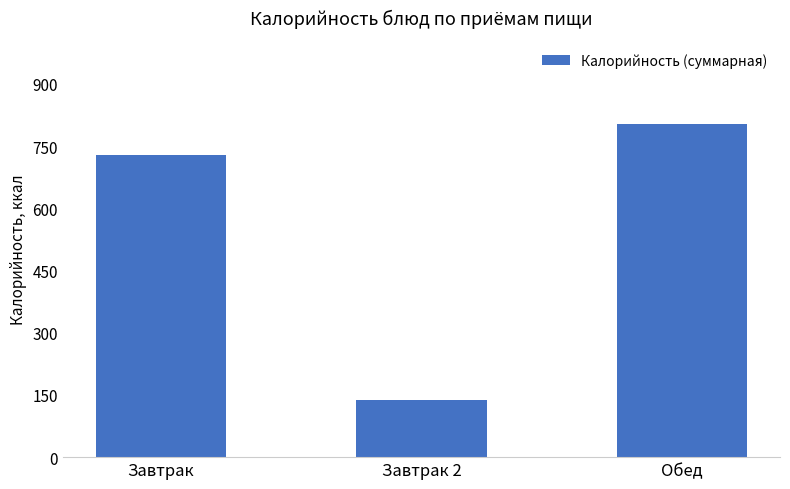

What value does the data have at Завтрак?

729.3